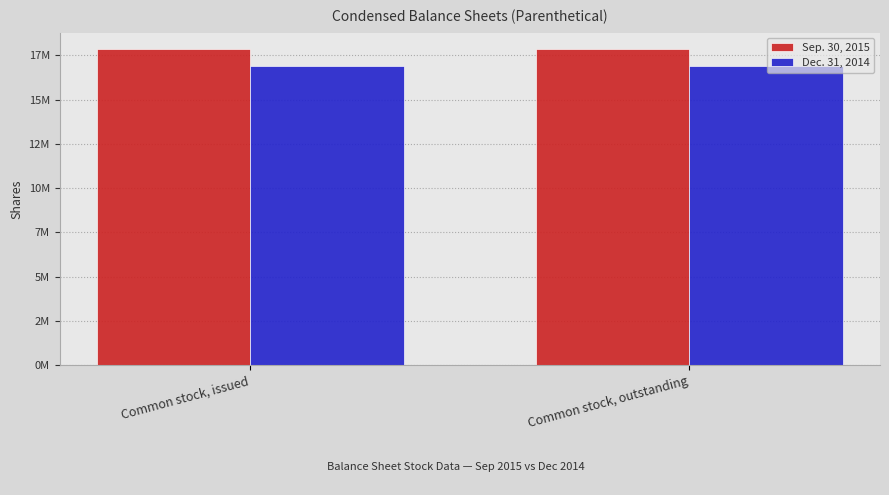

Reading left to right, extract all data points from this chart.

Sep. 30, 2015: Common stock, issued=17883881	Common stock, outstanding=17883881
Dec. 31, 2014: Common stock, issued=16907396	Common stock, outstanding=16907396